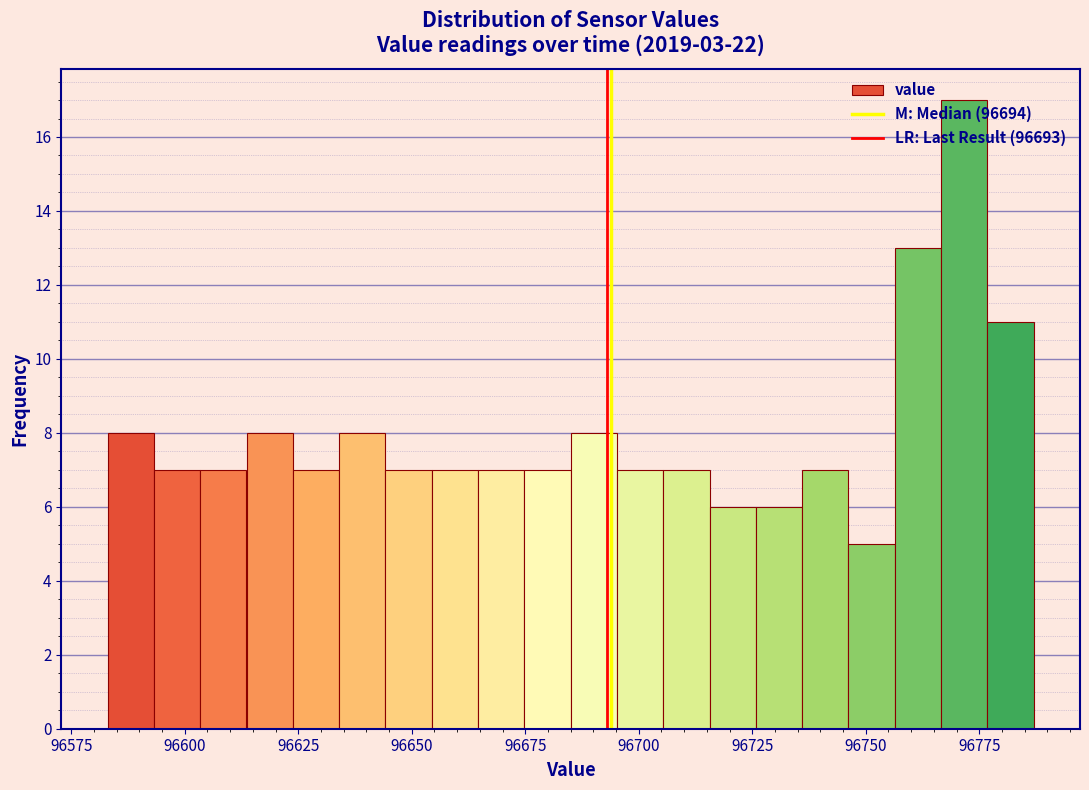

Around what value on the x-axis is the tallest bar? Give the approximate position of its centre, as read against the axis.

96770